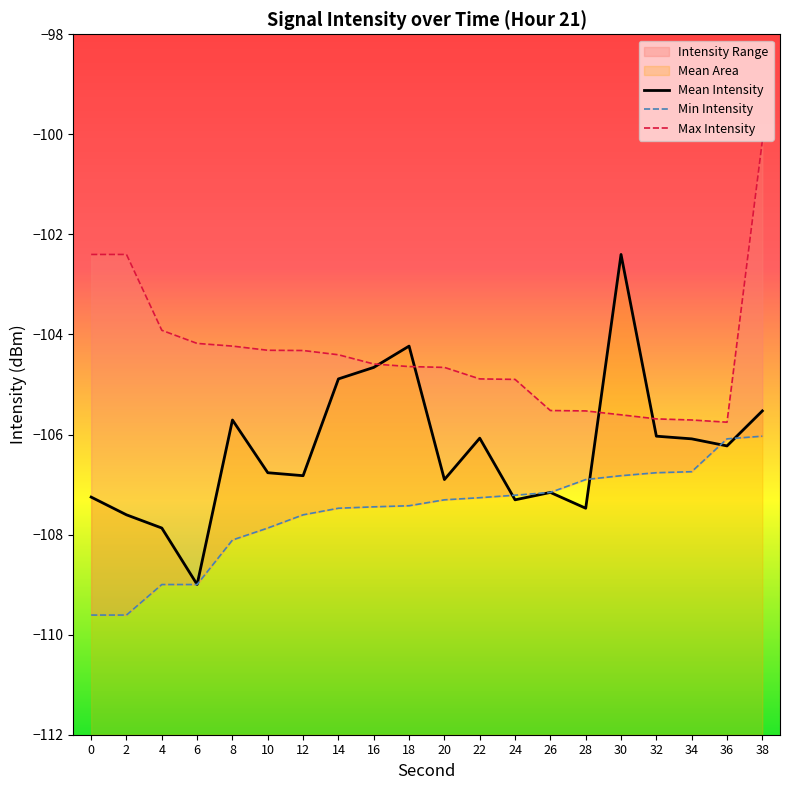

Is the value of Max Intensity at 2 greater than the value of Mean Intensity at 26?

Yes